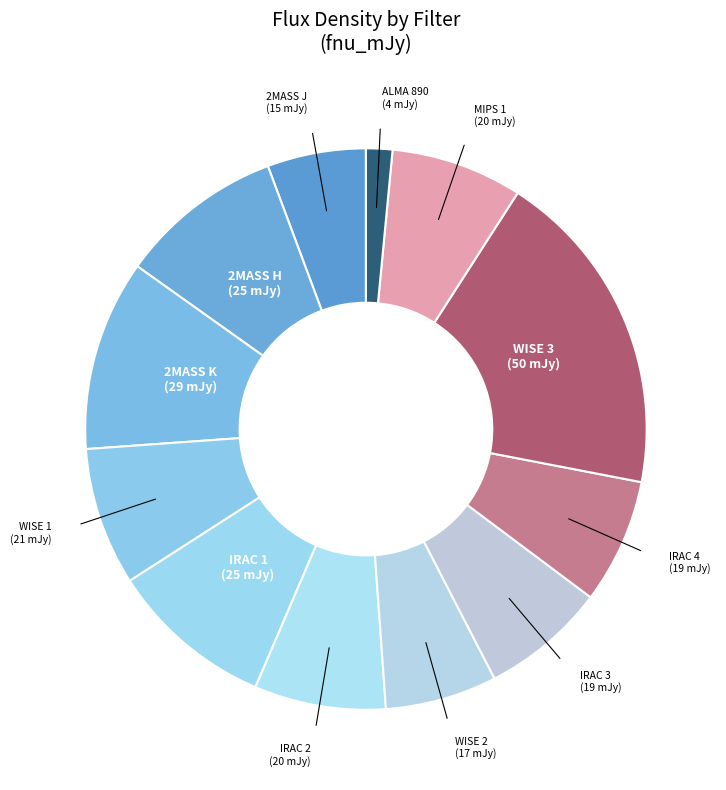

How many slices are in this pie chart?

12